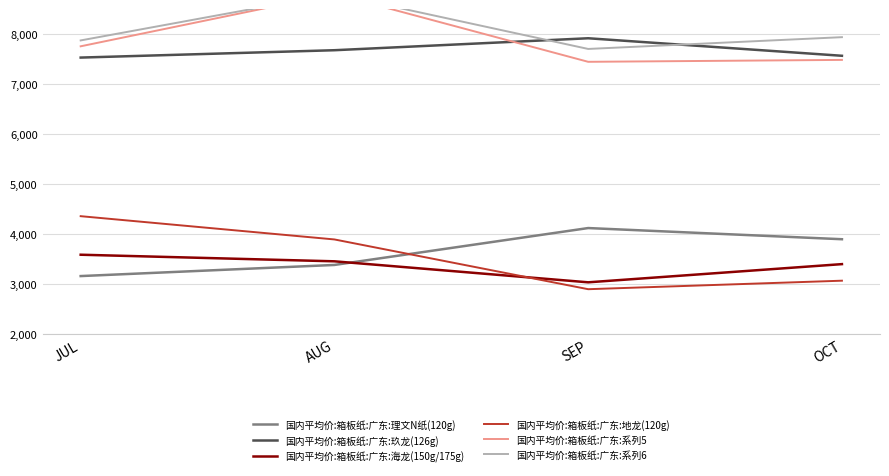

How many values in the 国内平均价:箱板纸:广东:海龙(150g/175g) series exceed 3460?

2